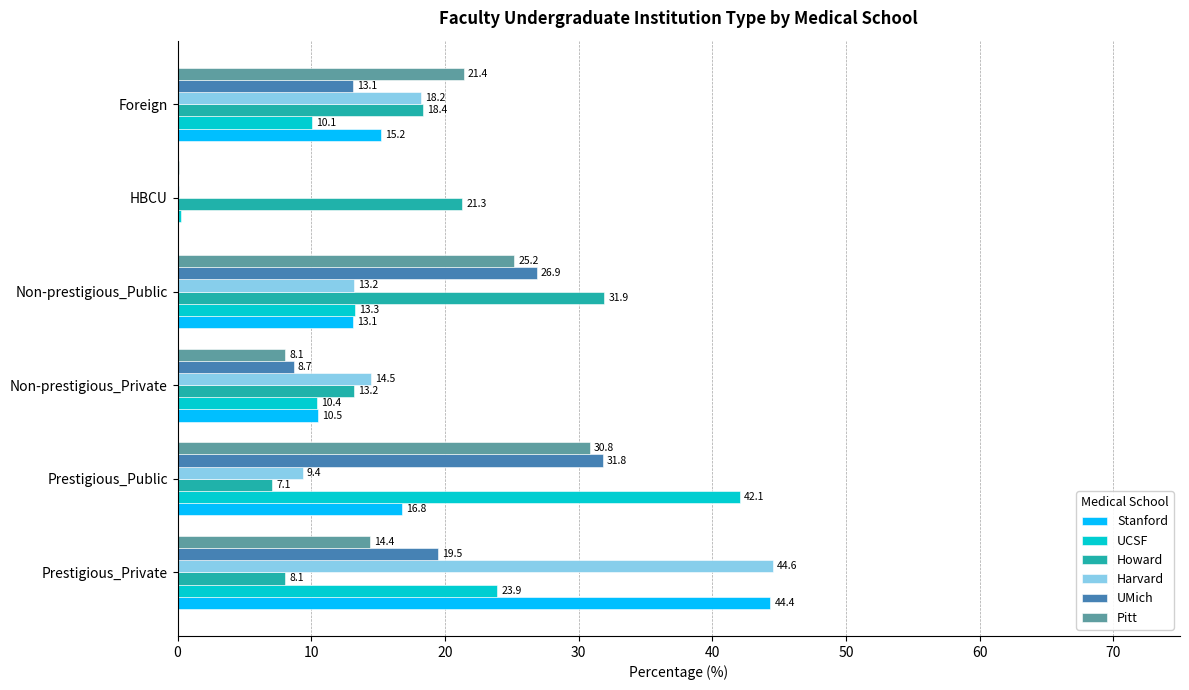

What is the sum of all Harvard values?

100.0